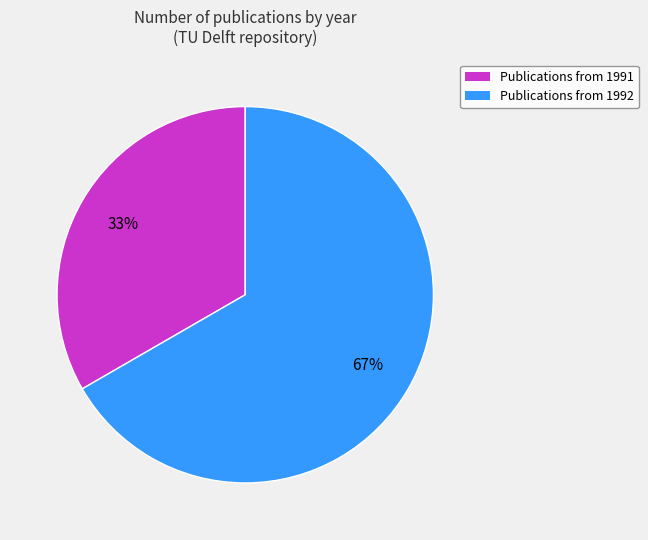

Is there a majority slice in this chart?

Yes